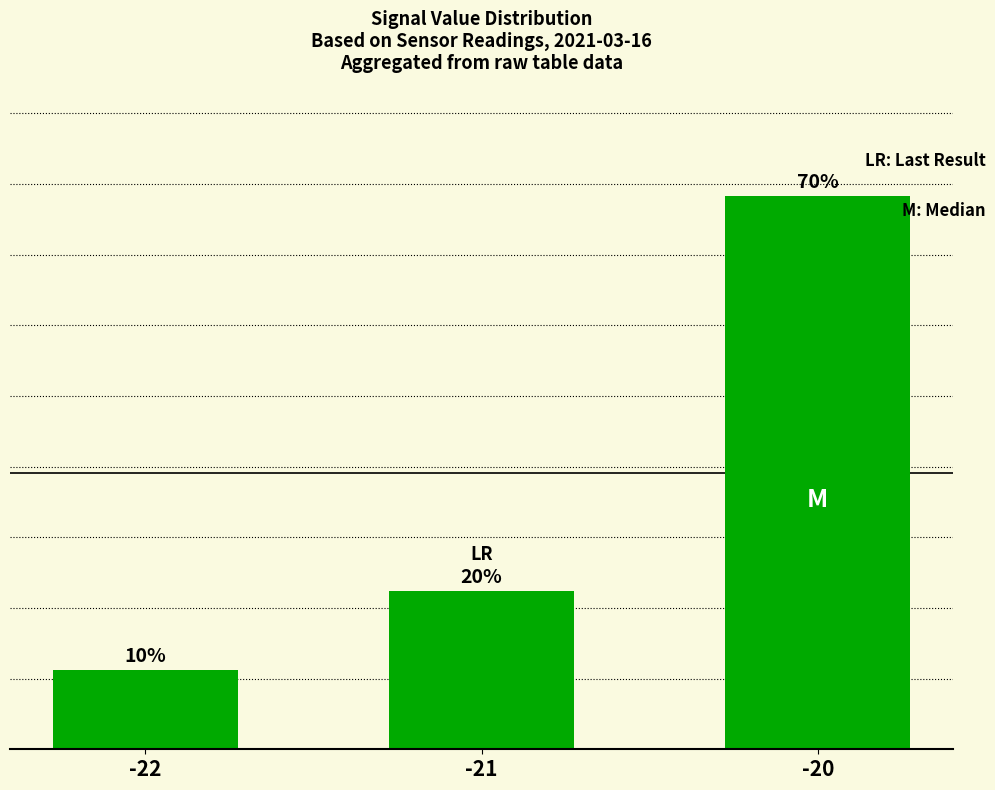

List the labels in order of value, largest first.

-20, -21, -22